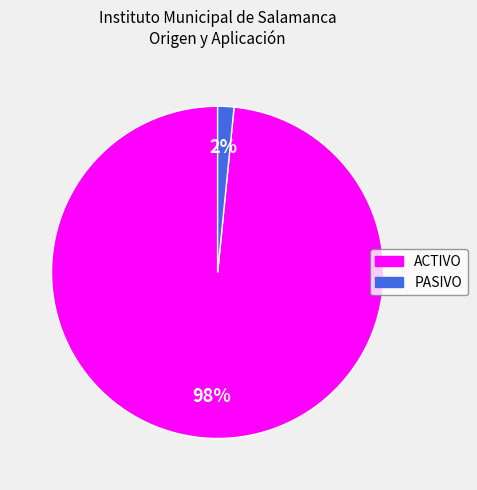

Rank the categories by value from lowest to highest.

PASIVO, ACTIVO